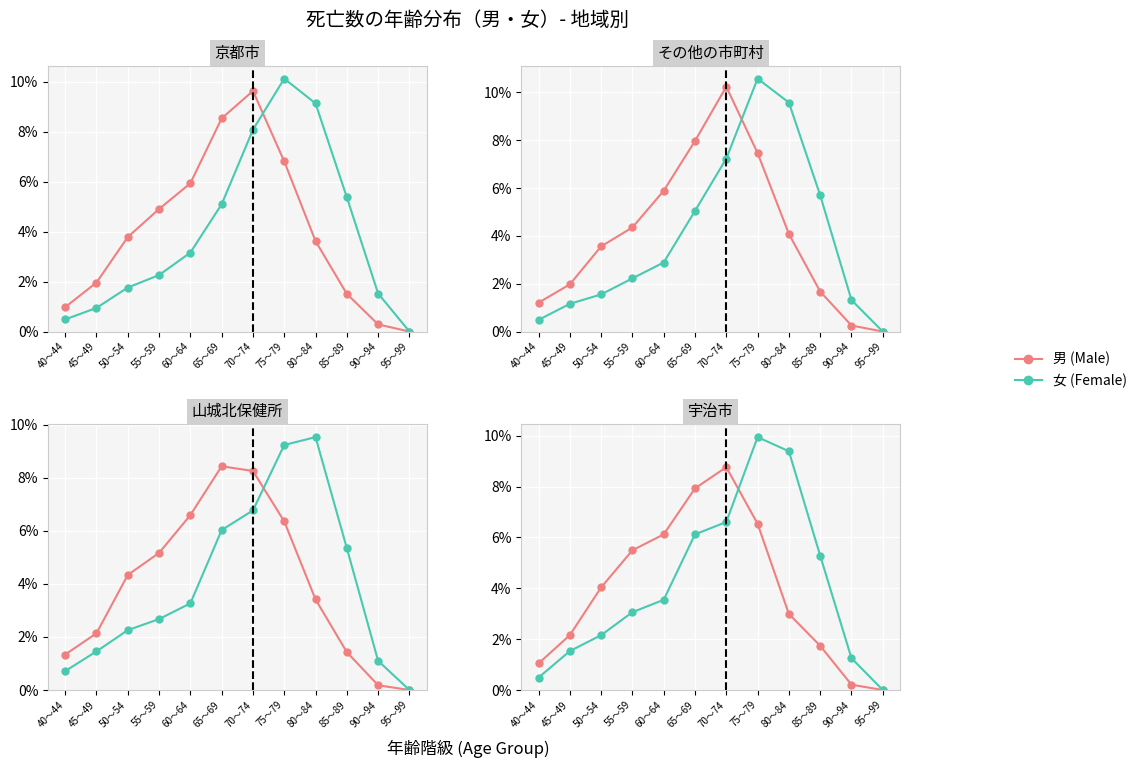

Reading left to right, what are all the values shown in this chart?

男 (Male): 40～44=1.0	45～49=2.2	50～54=4.0	55～59=5.5	60～64=6.1	65～69=7.9	70～74=8.8	75～79=6.5	80～84=3.0	85～89=1.7	90～94=0.2	95～99=0.0
女 (Female): 40～44=0.5	45～49=1.5	50～54=2.2	55～59=3.1	60～64=3.5	65～69=6.1	70～74=6.6	75～79=9.9	80～84=9.4	85～89=5.3	90～94=1.3	95～99=0.0